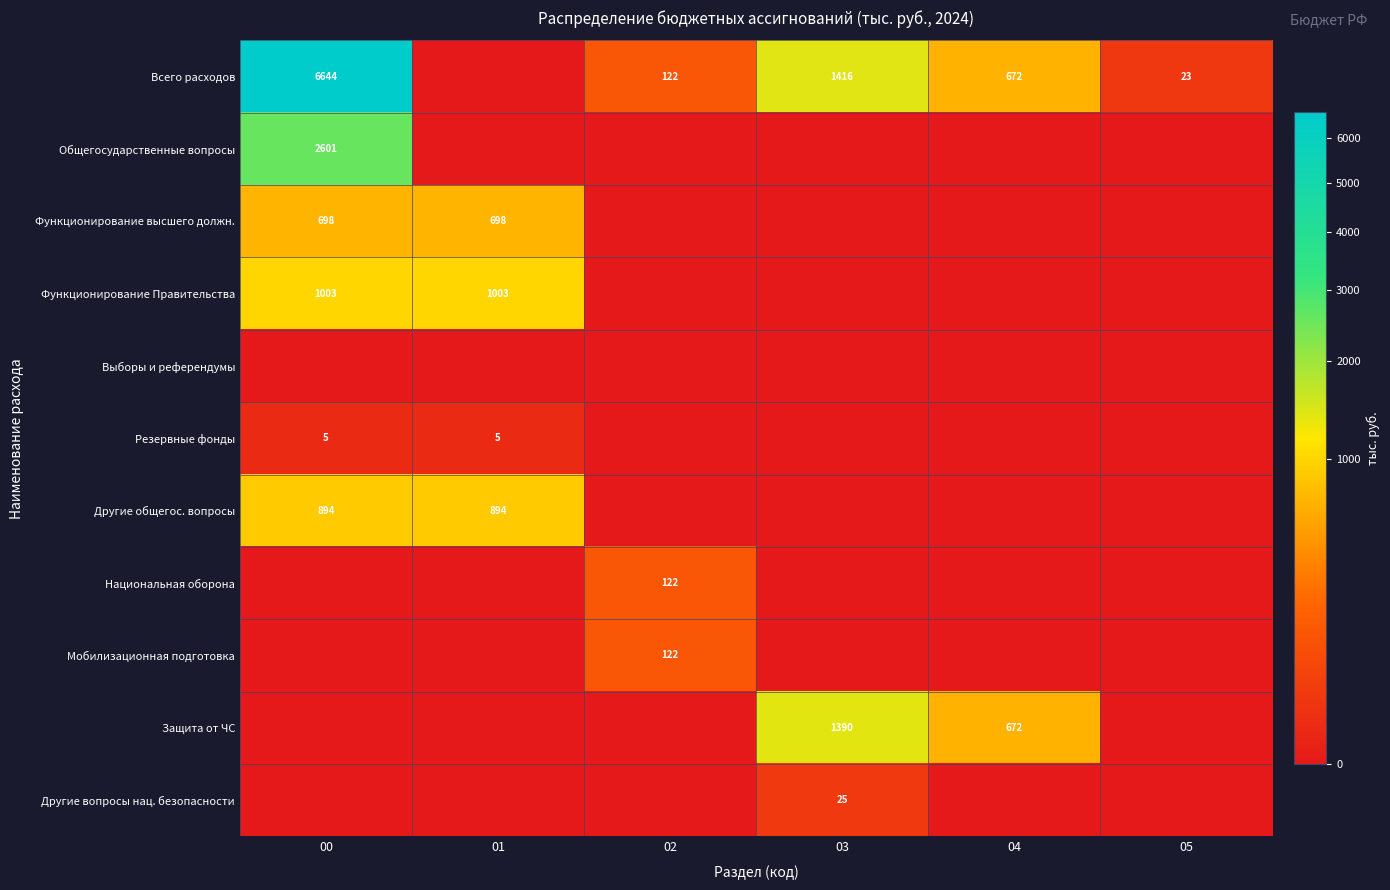

Is it true that Другие общегос. вопросы equals 894 at 01?

True